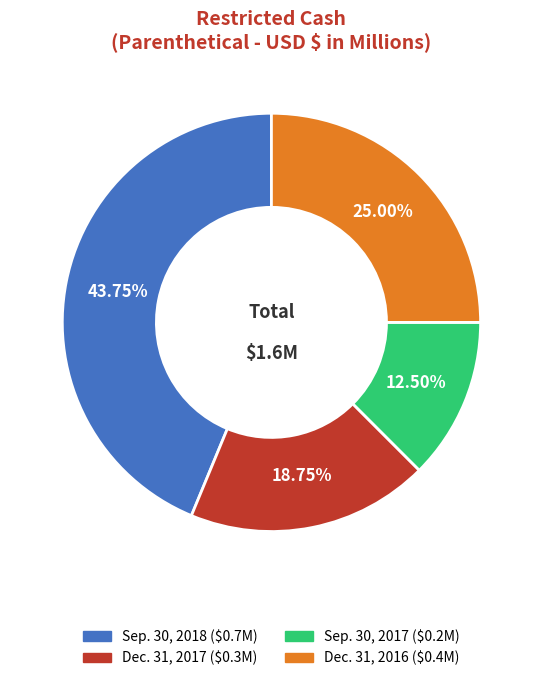

Does Sep. 30, 2018 account for over 50% of the chart?

No